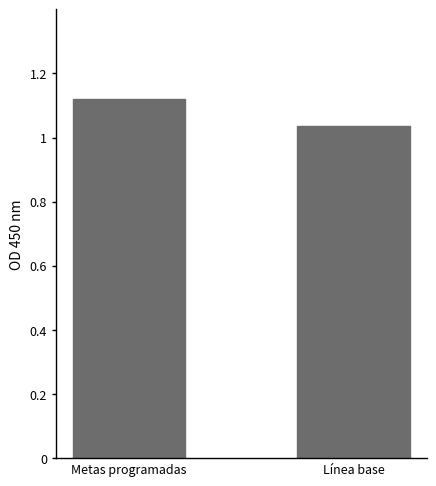

At which category does the chart reach its peak across all series?

Metas programadas